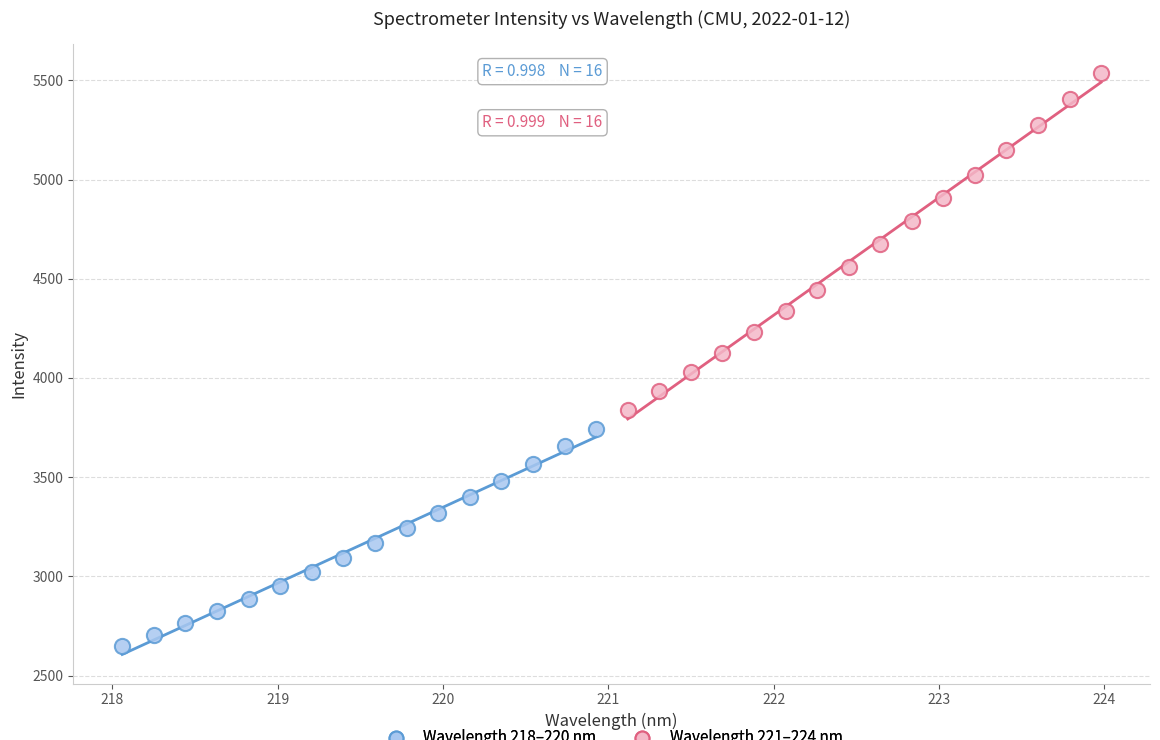

Which series has the largest Y range (max minus min)?

Wavelength 221–224 nm